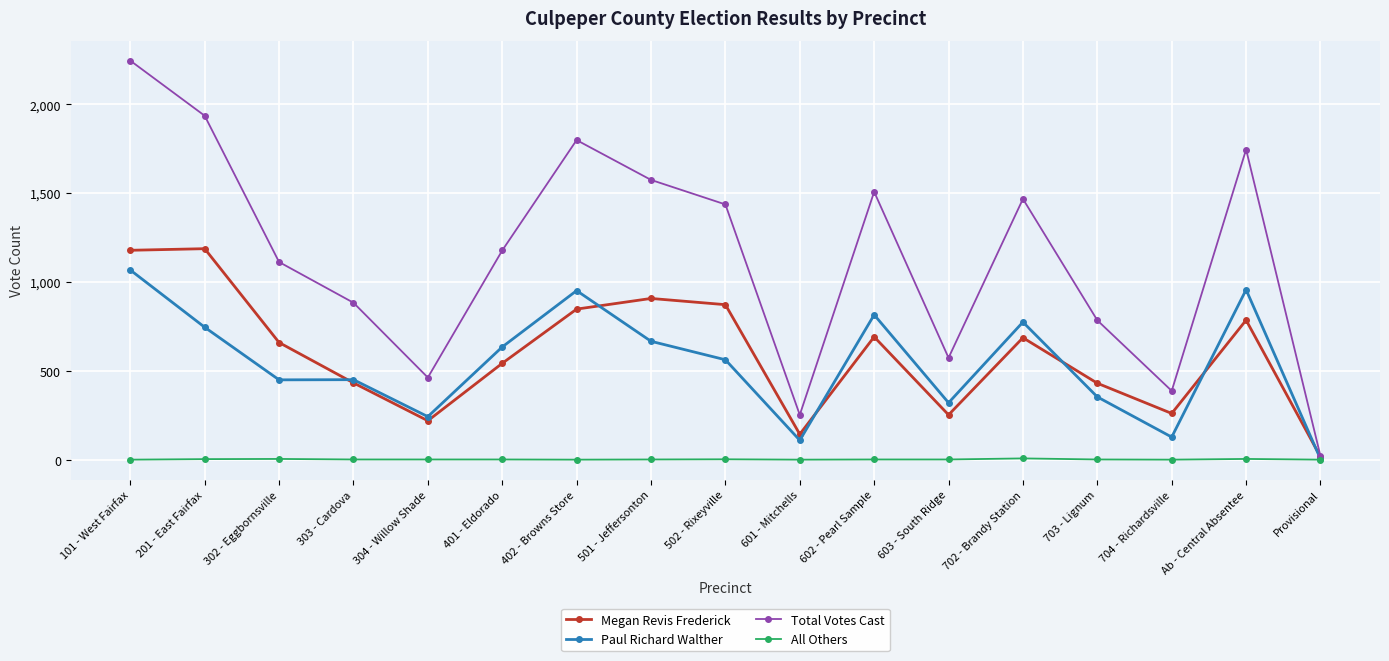

Is this an area chart (filled region under the line)?

No